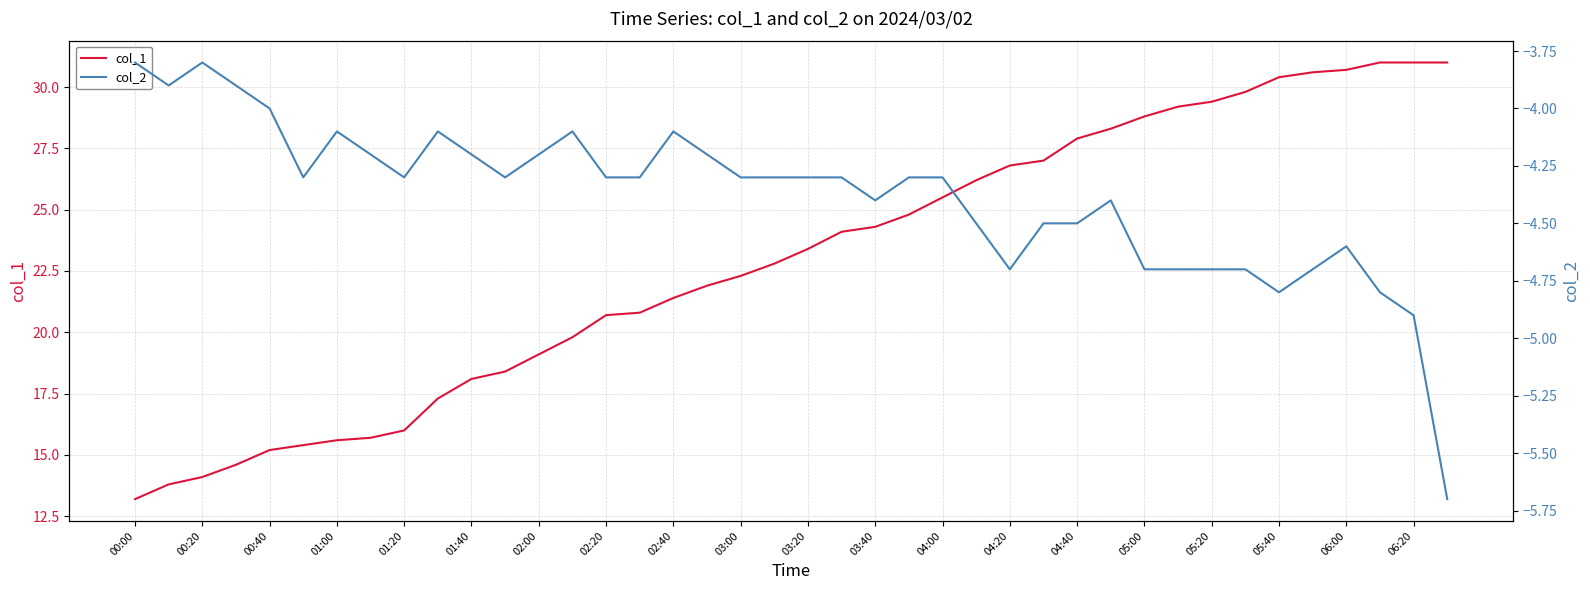

At which label does col_2 first exceed -4?

00:00